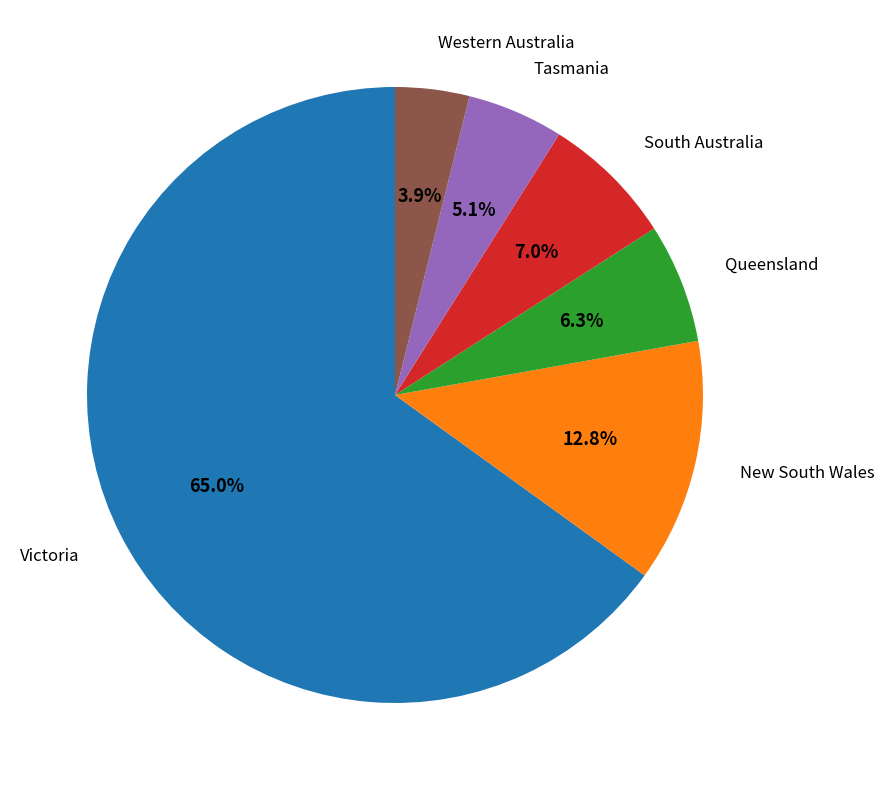

How much of the chart is everything except Queensland?

93.7%